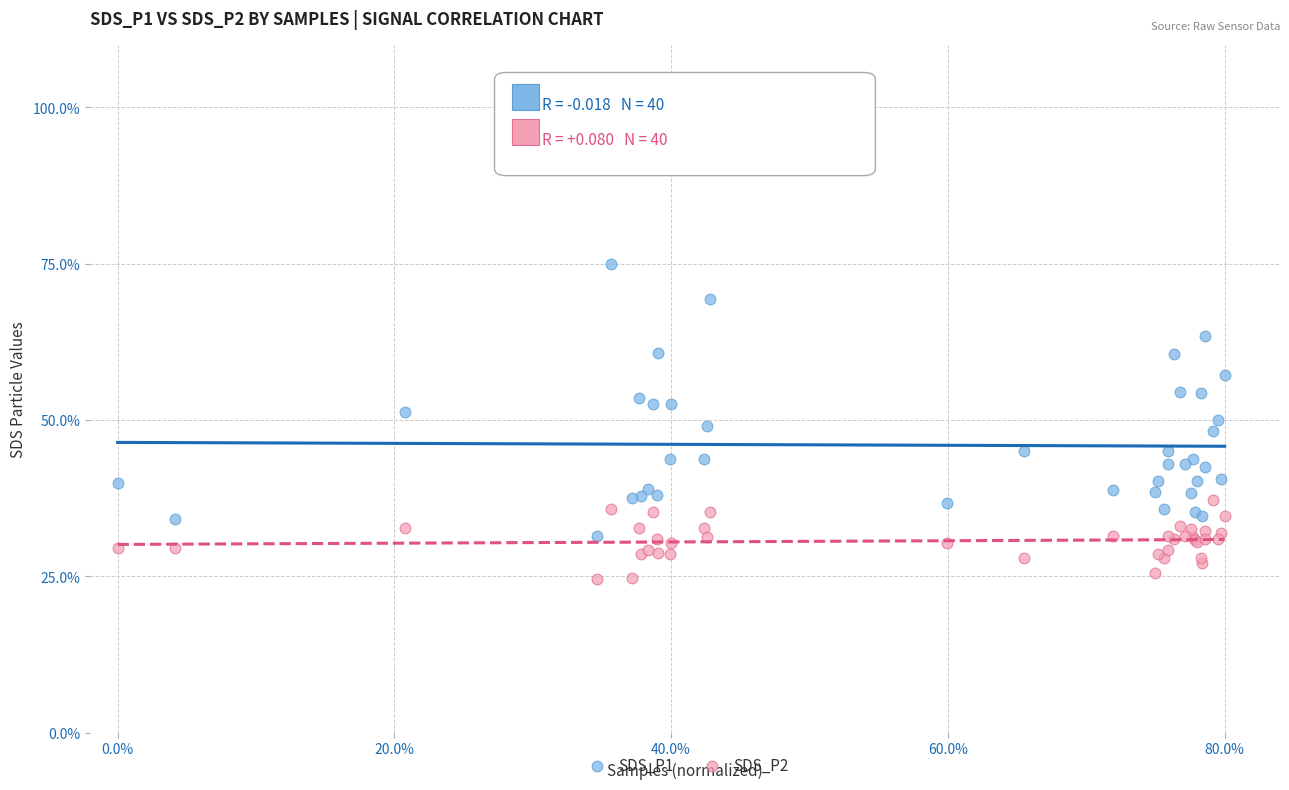

What is the X range (max minus min) for the scatter plot?

0.8